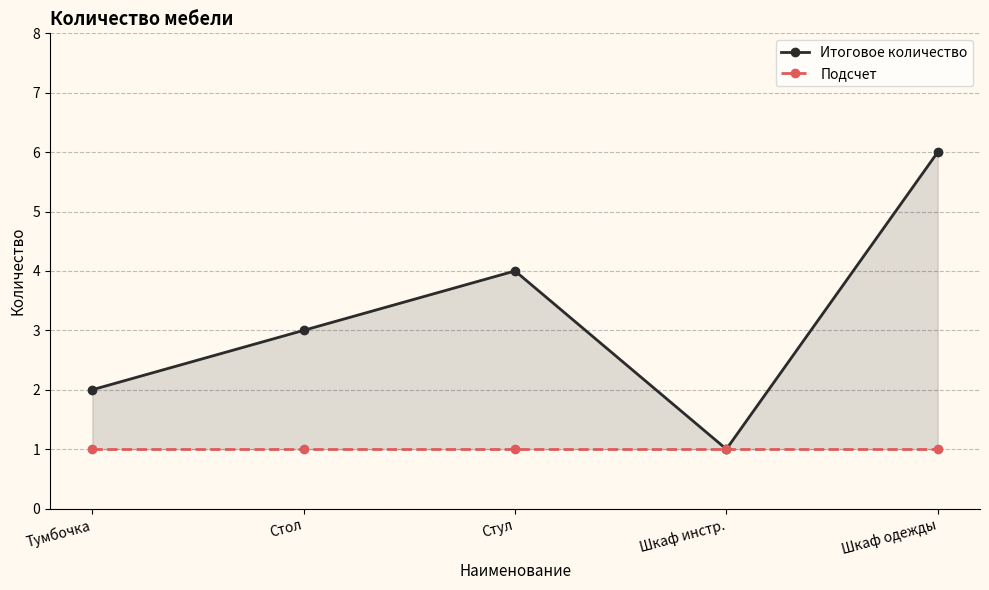

Read the Подсчет value at Шкаф одежды.

1